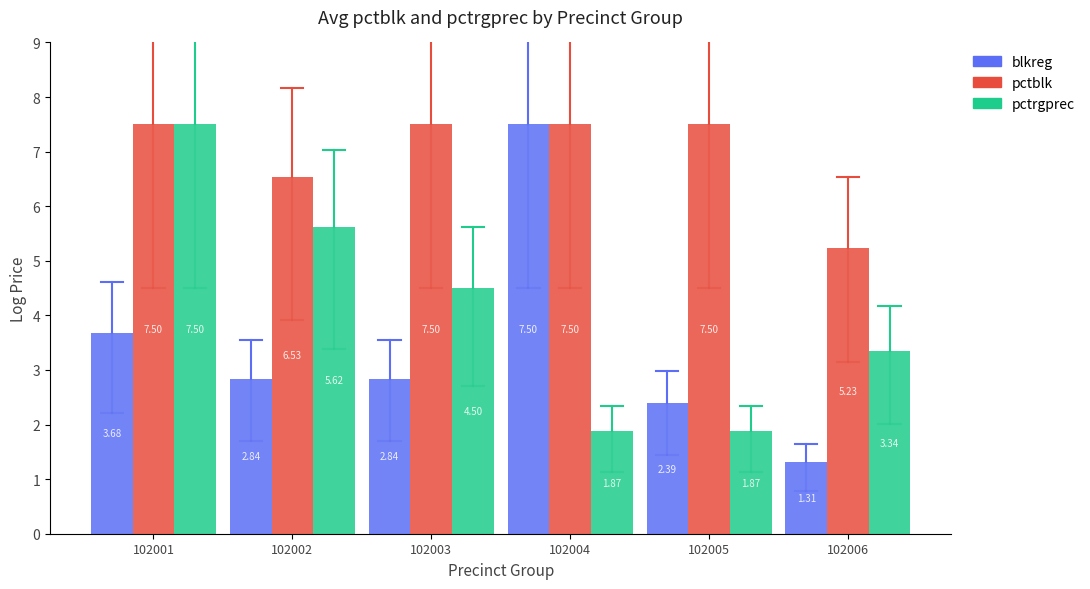

What is the total value across all series at 102002?

15.0